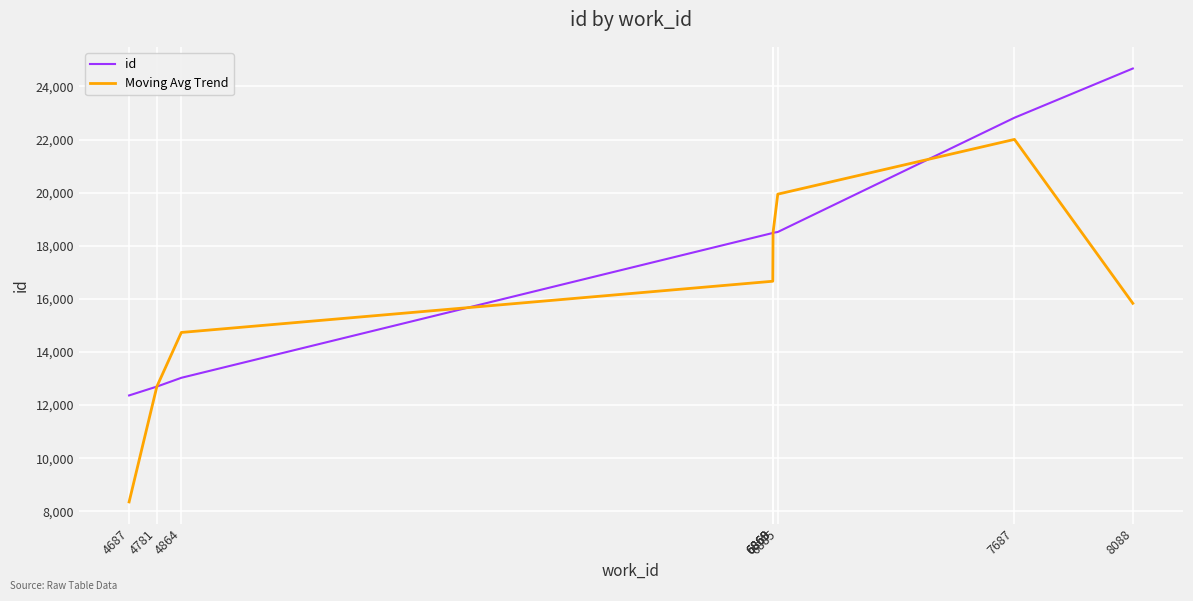

What are all the series names shown in the legend?

id, Moving Avg Trend